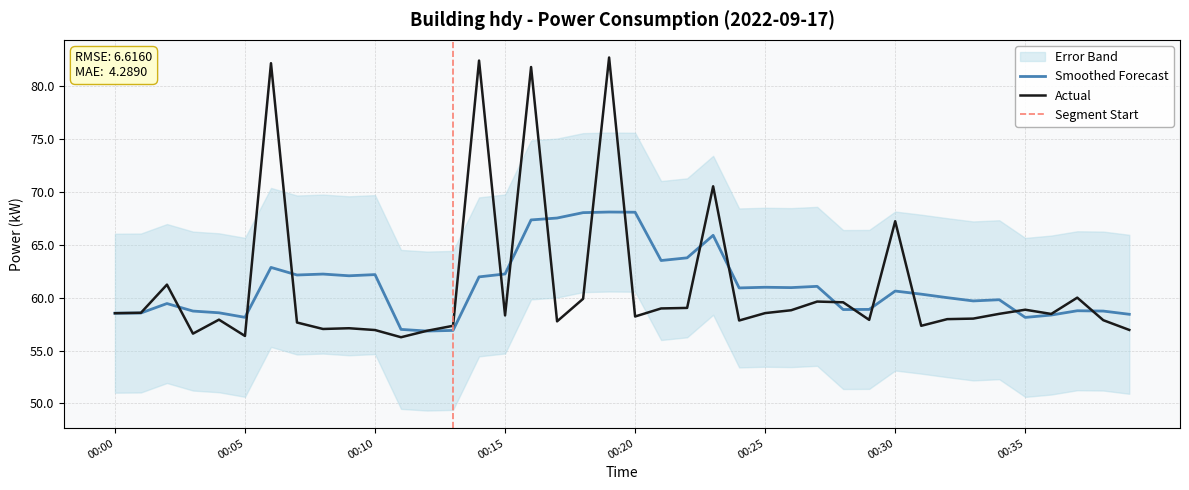

The chart shows a value of 60.0 at 00:37. True or false?

True